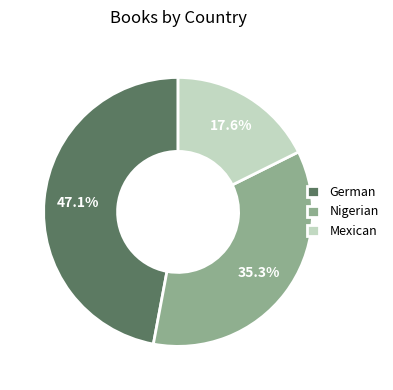

True or false: Nigerian accounts for 35% of the total.

True